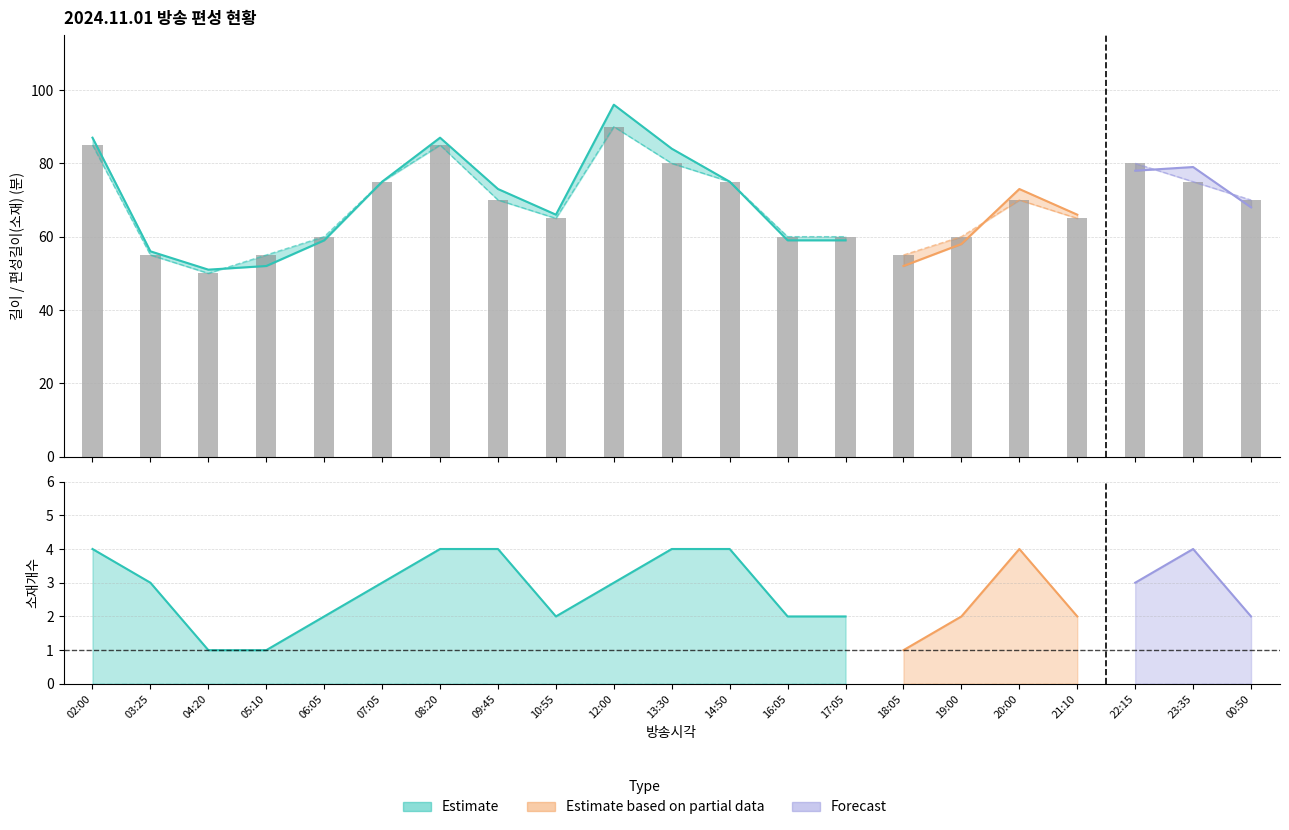

What is the label of the 17th bar from the right?

06:05